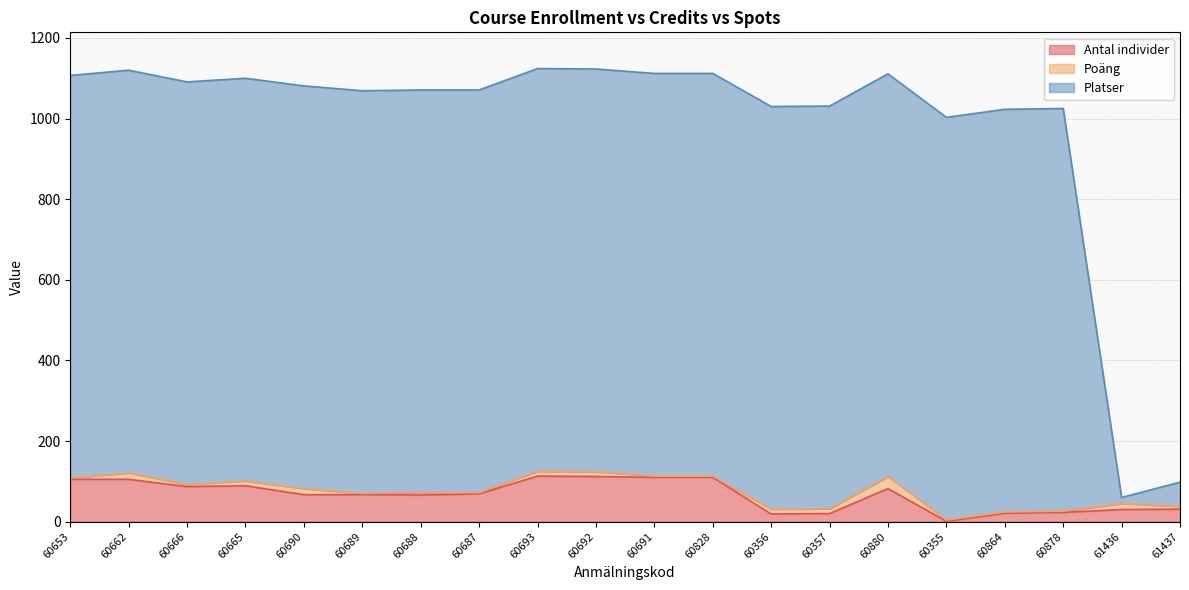

List the labels in order of Antal individer value, smallest first.

60355, 60356, 60357, 60864, 60878, 61436, 61437, 60688, 60690, 60689, 60687, 60880, 60666, 60665, 60653, 60662, 60691, 60828, 60692, 60693